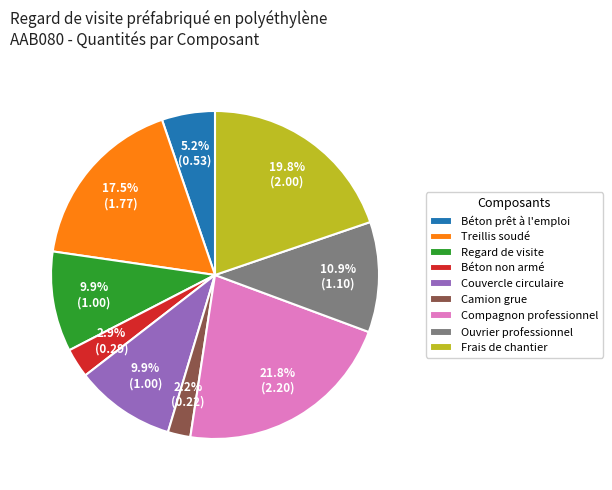

Is there a majority slice in this chart?

No